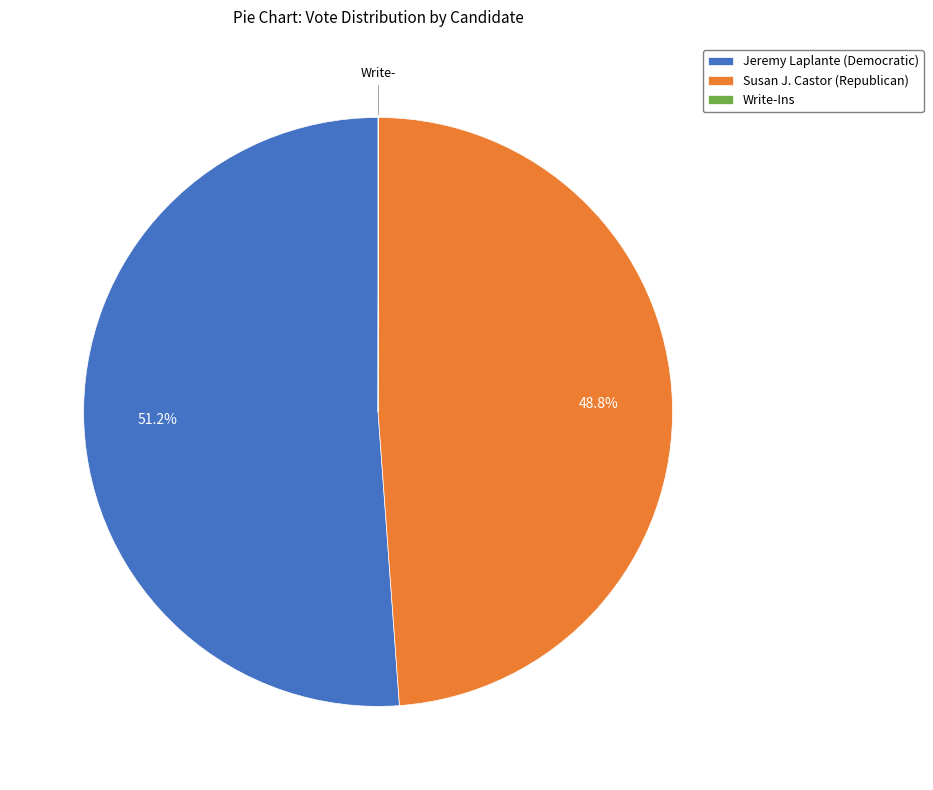

Between Susan J. Castor (Republican) and Jeremy Laplante (Democratic), which is larger?

Jeremy Laplante (Democratic)